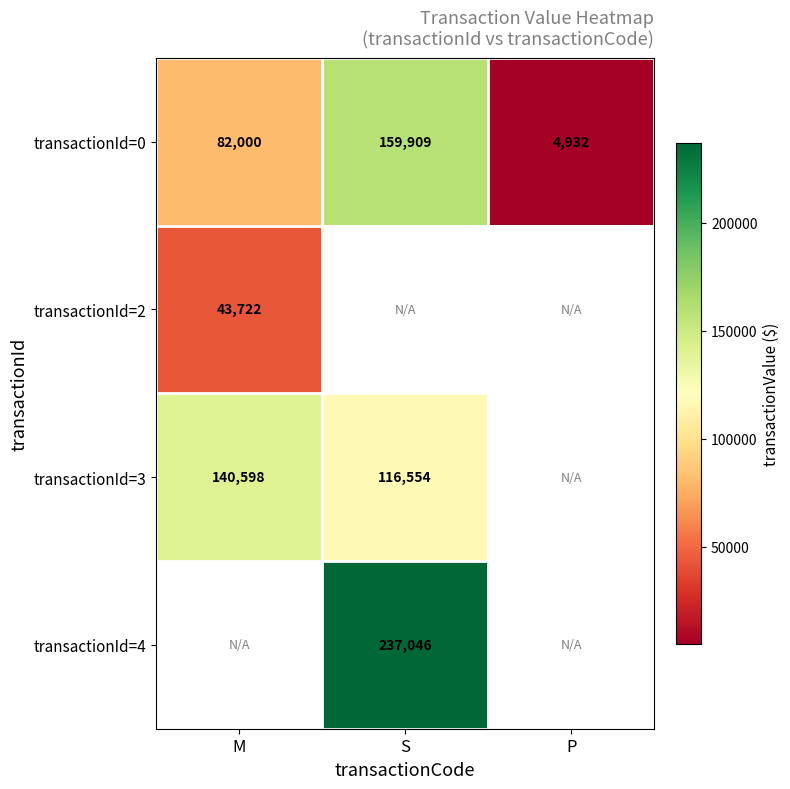

What is the sum of the transactionId=0 values at S and P?

164841